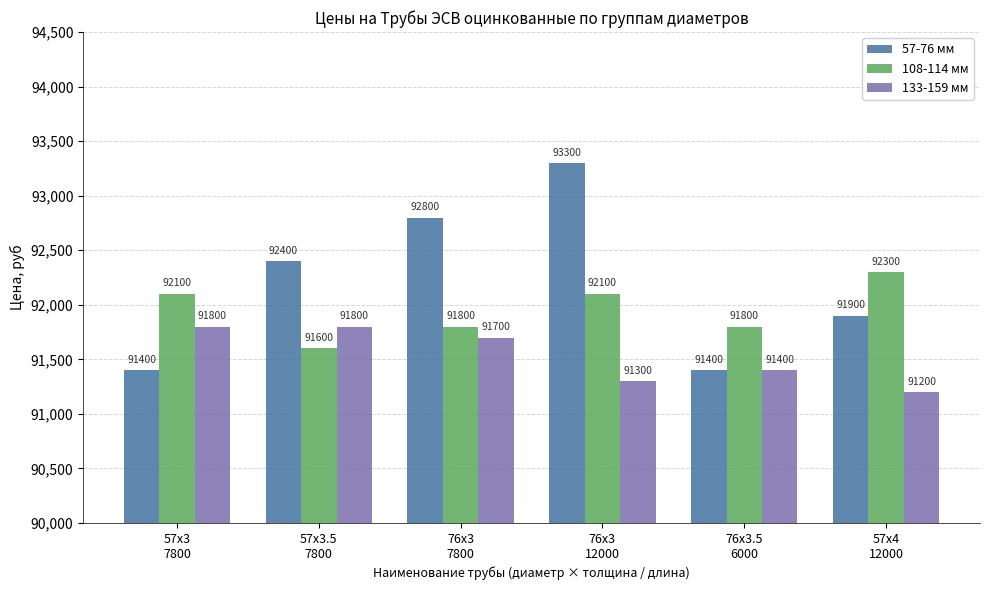

How many bars are there in total?

18